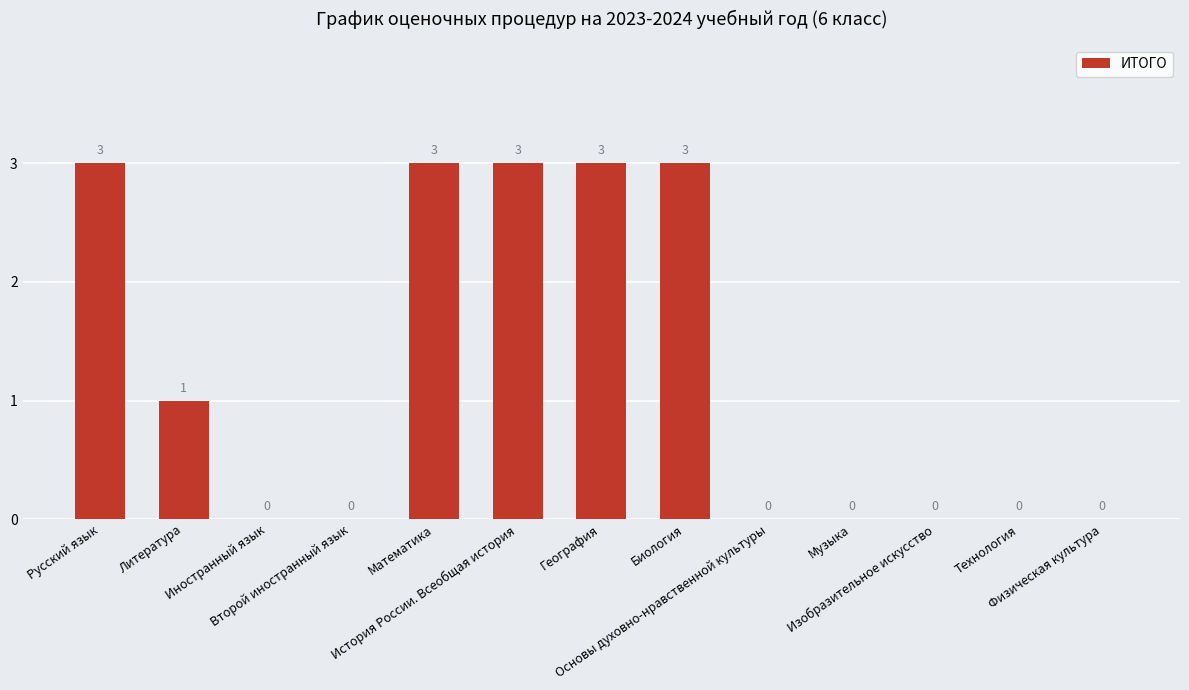

How many values are between 0 and 3?

13